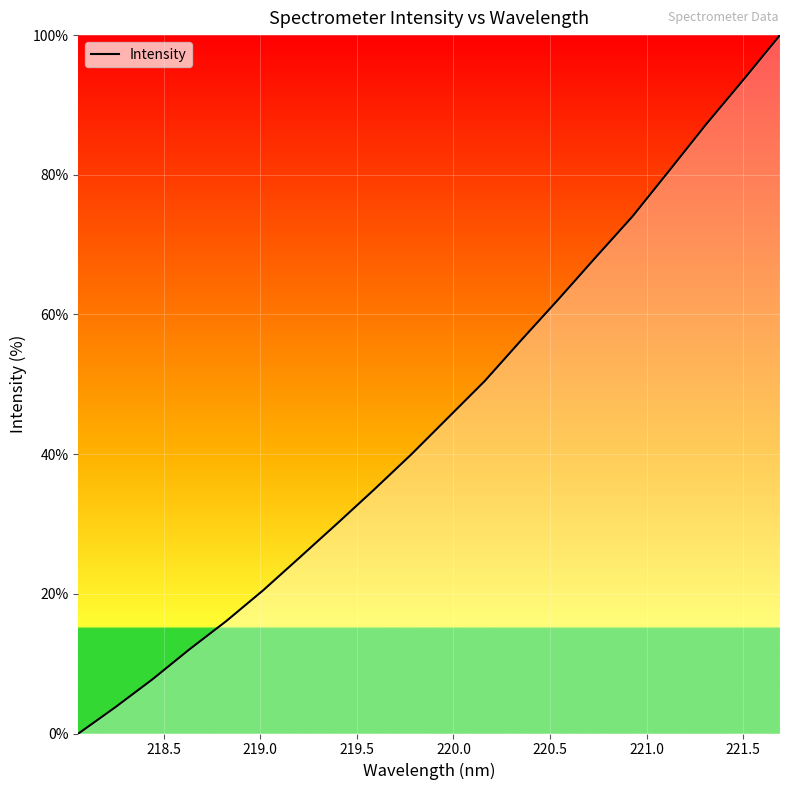

What is the difference between the maximum and minimum values?

100.0